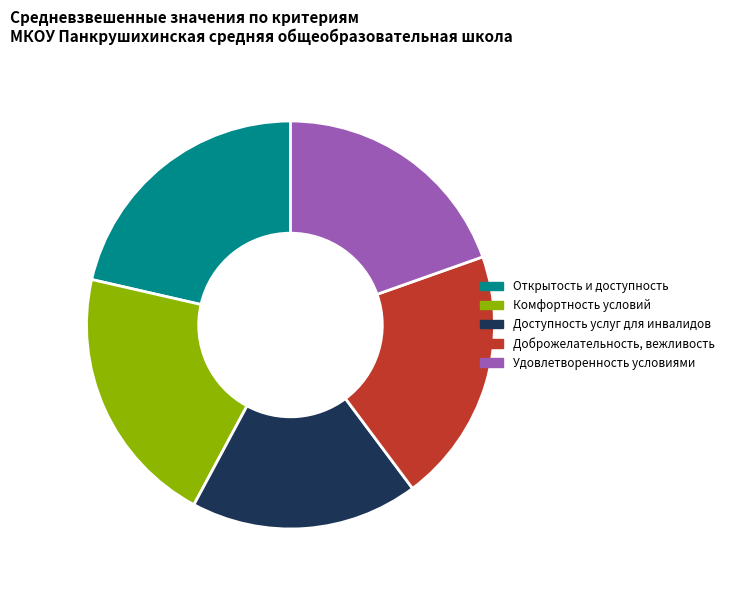

Is there any slice that represents more than half of the pie?

No